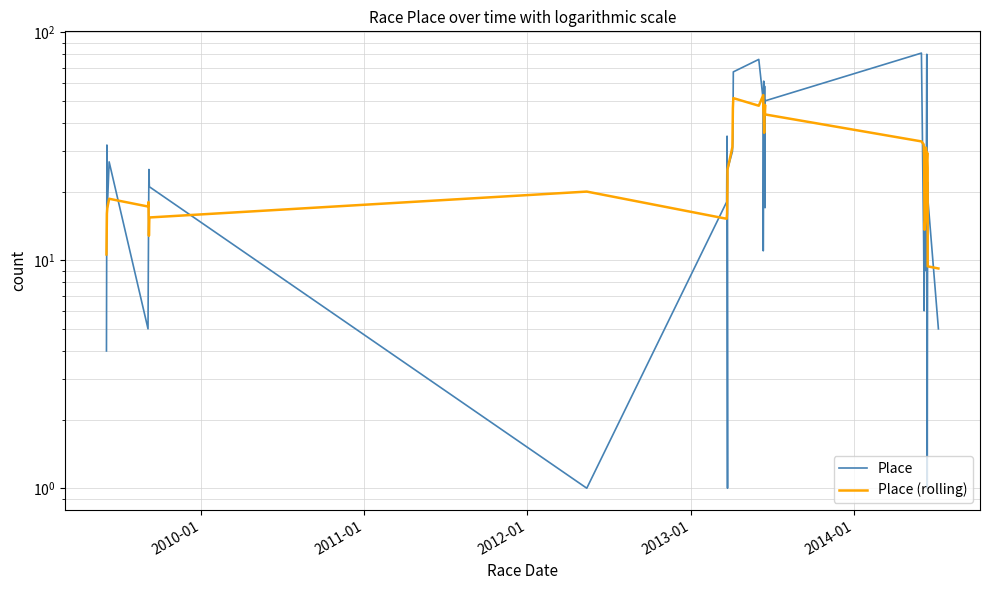

True or false: Place (rolling) has more than 1 interior local peaks.

True